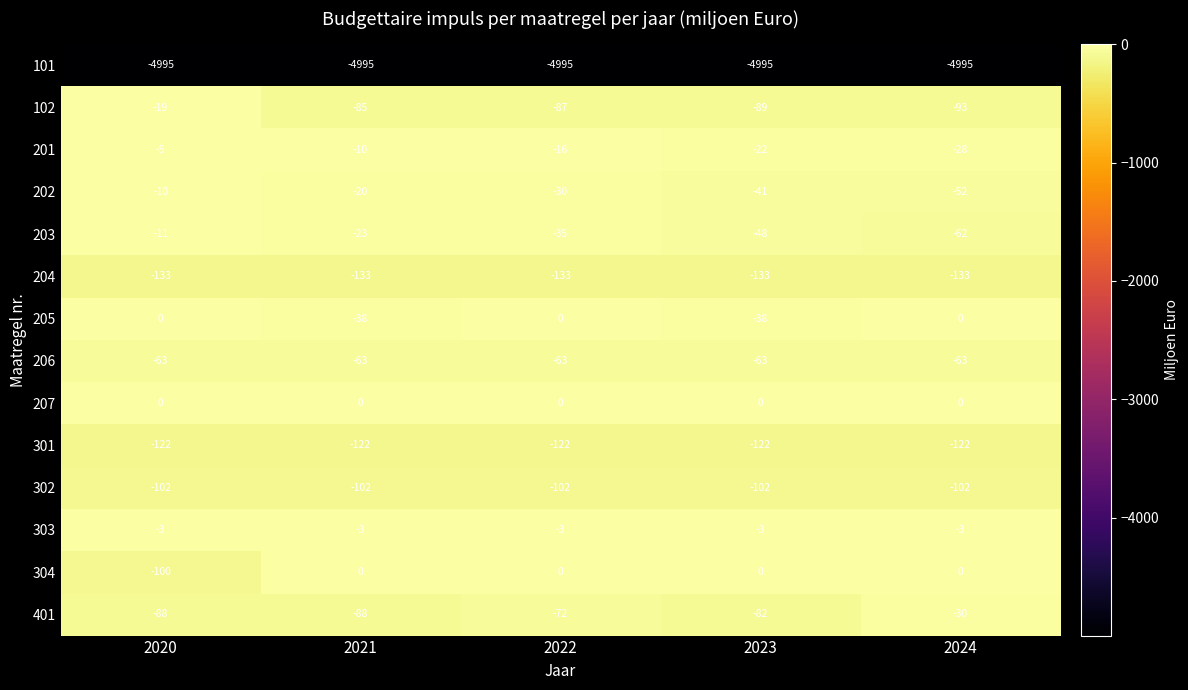

What is the minimum value shown in the chart?

-4995